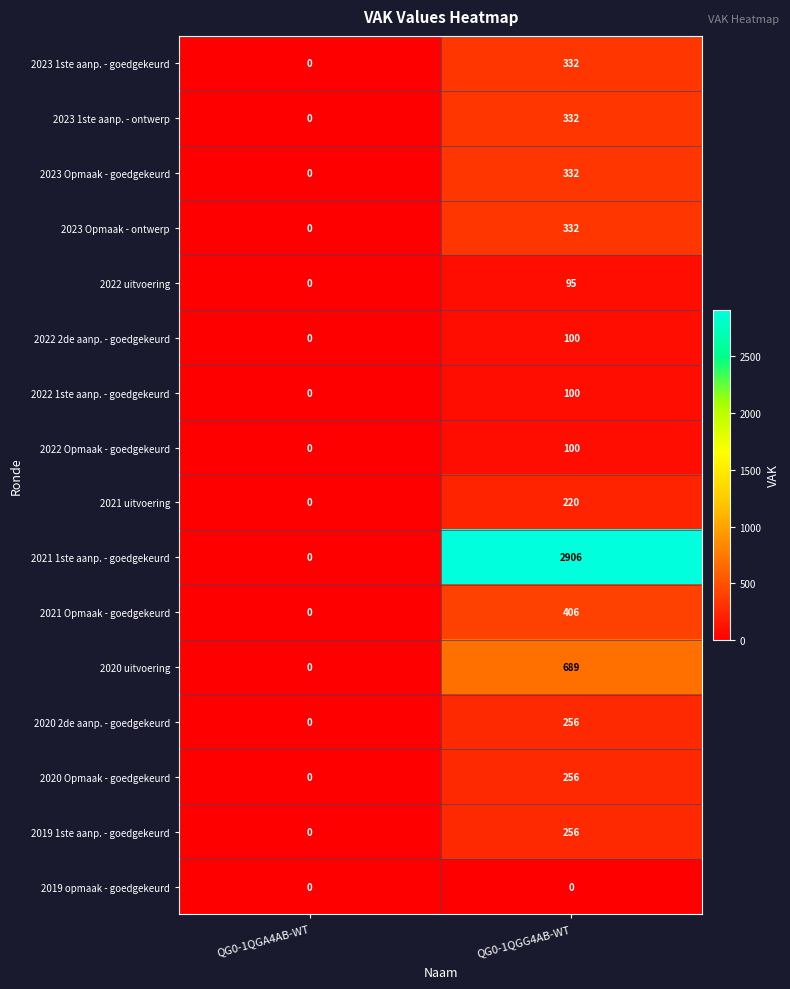

At how many categories does at least one series exceed 111?

1